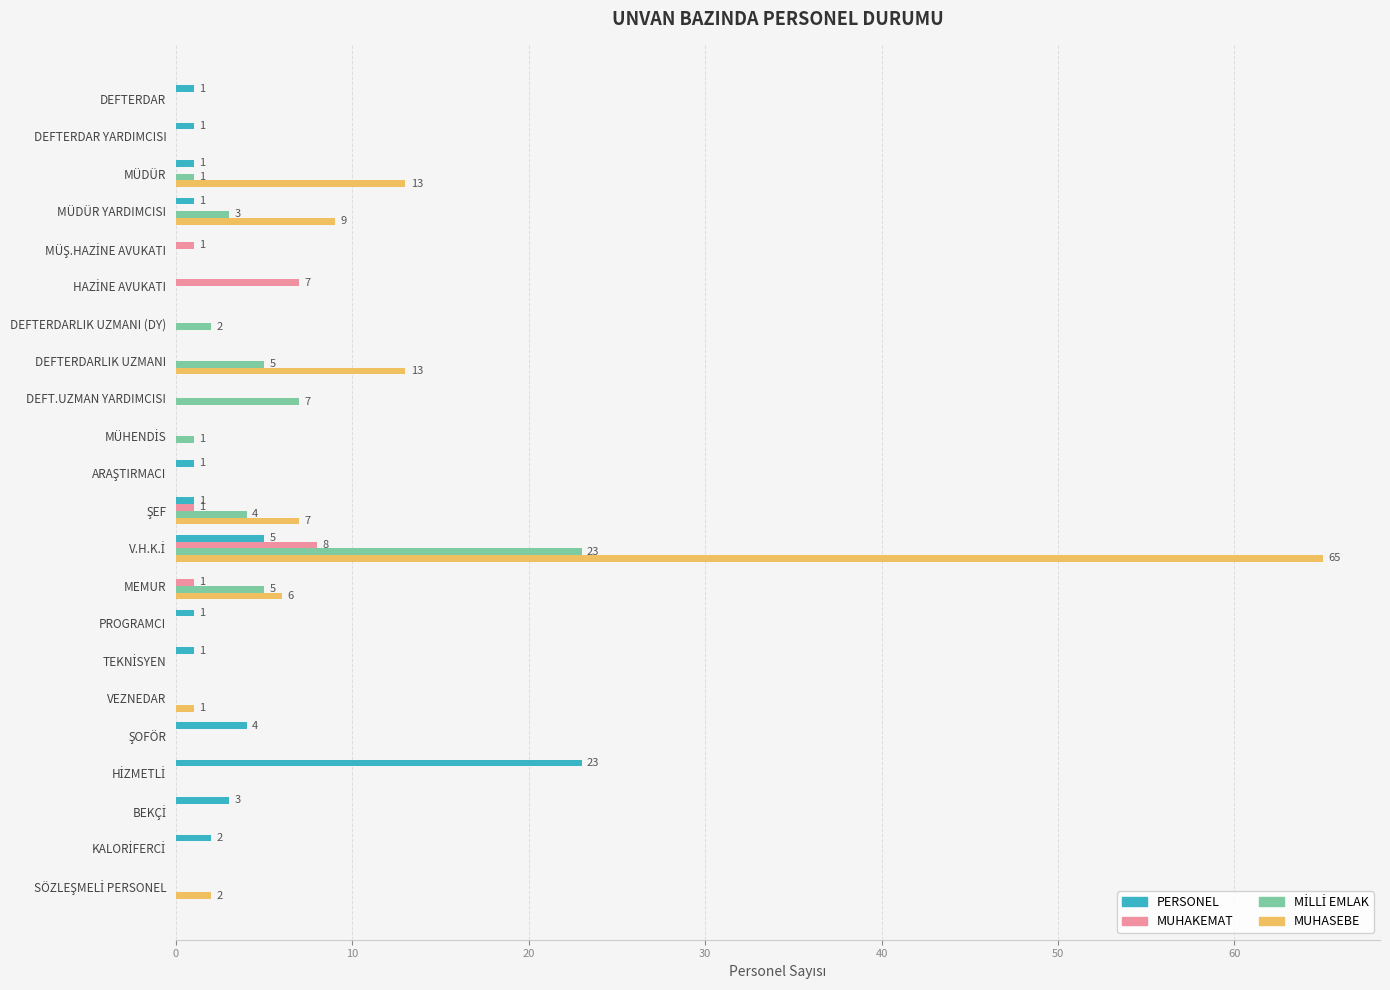

What is the sum of all PERSONEL values?

45